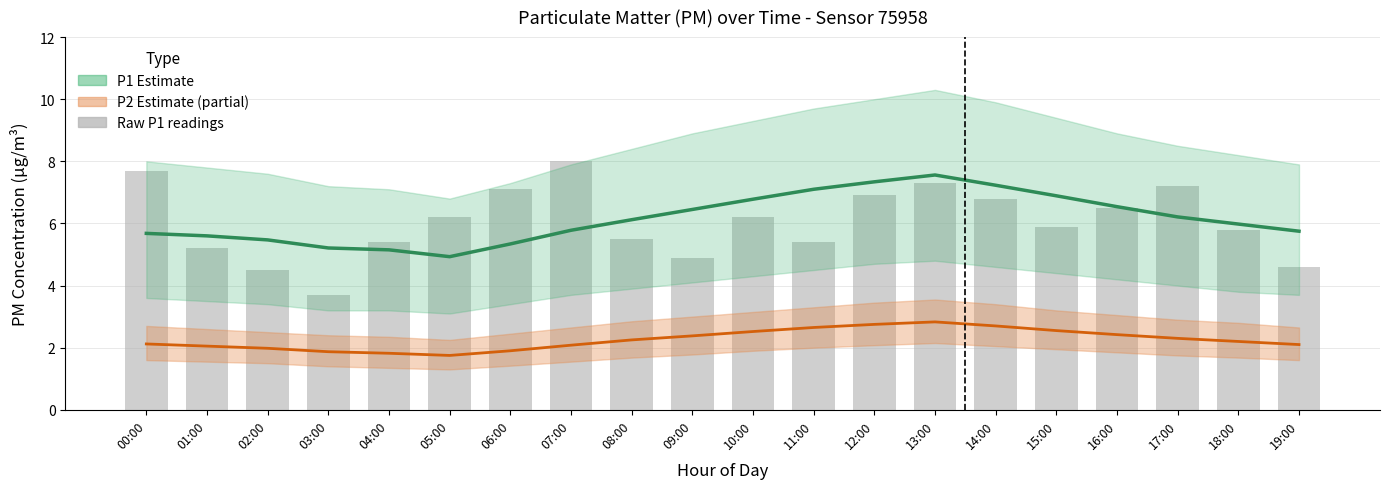

List the labels in order of P2 Estimate (partial) value, smallest first.

05:00, 04:00, 03:00, 06:00, 02:00, 01:00, 07:00, 19:00, 00:00, 18:00, 08:00, 17:00, 09:00, 16:00, 10:00, 15:00, 11:00, 14:00, 12:00, 13:00